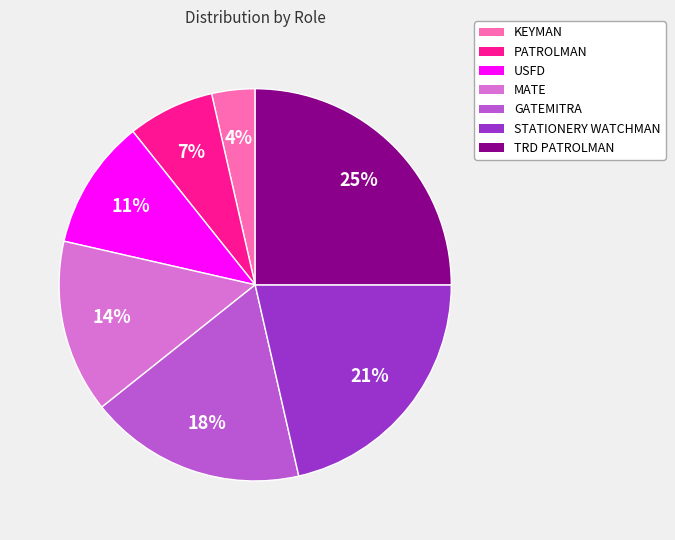

How many segments does this pie chart have?

7